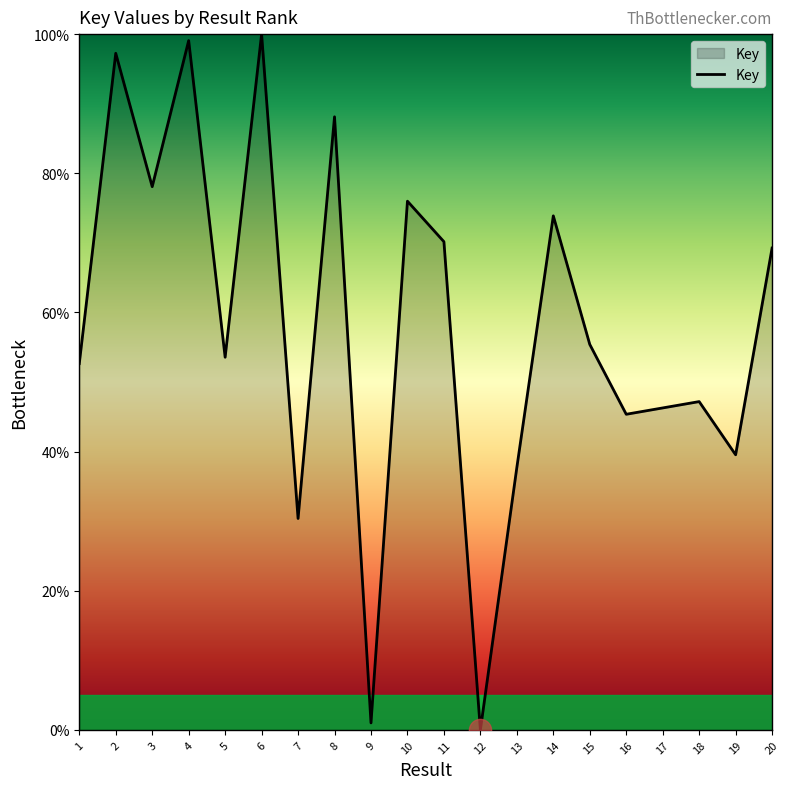

What is the average value?

58.0